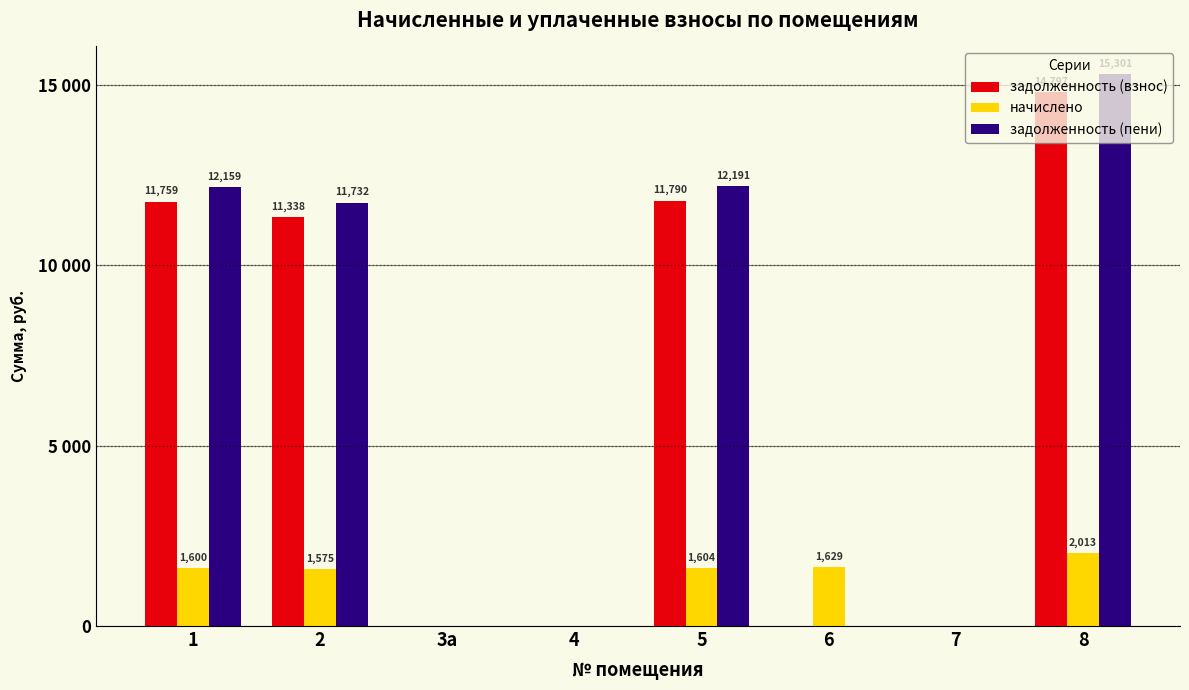

What is the label of the 2nd bar from the right?

7